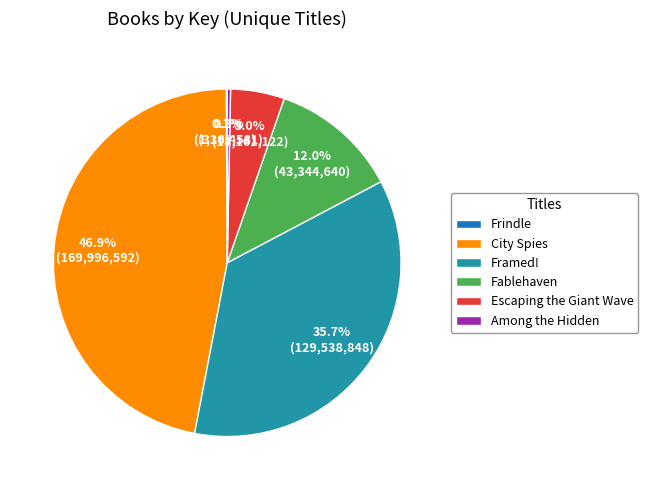

What percentage is NOT represented by Framed!?

64.3%